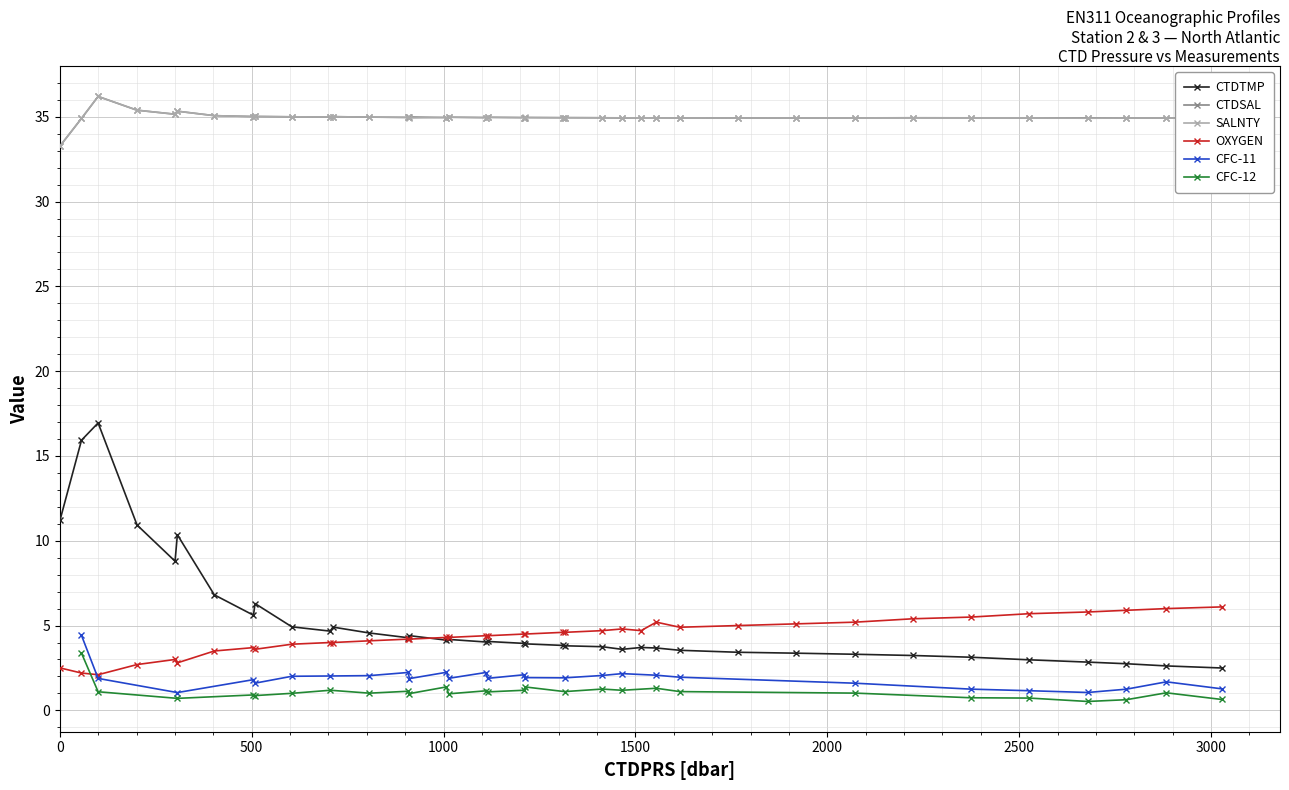

True or false: CTDTMP and CTDSAL cross at least once.

False